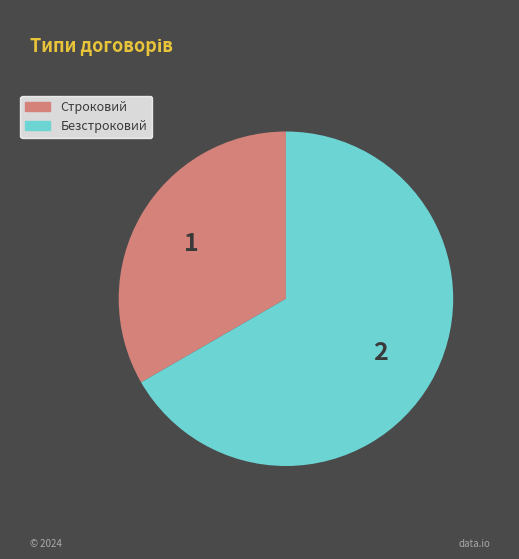

What is the ratio of the value at Безстроковий to the value at Строковий?

2.0